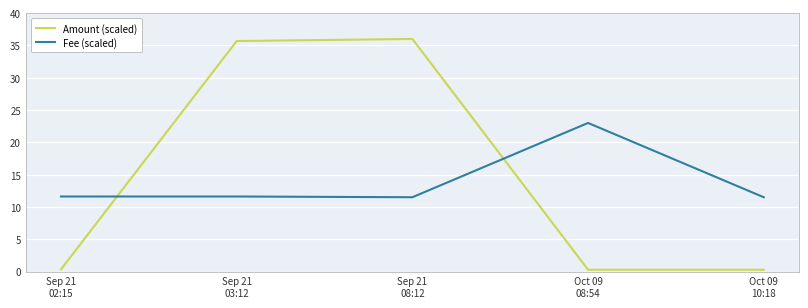

What is the greatest value displayed?

36.0